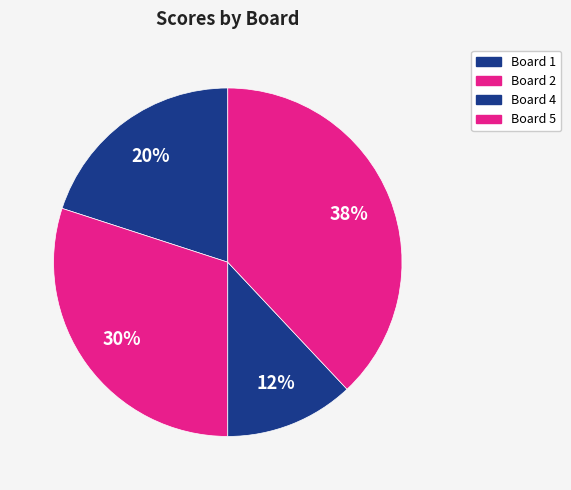

Count the number of slices in the pie.

4